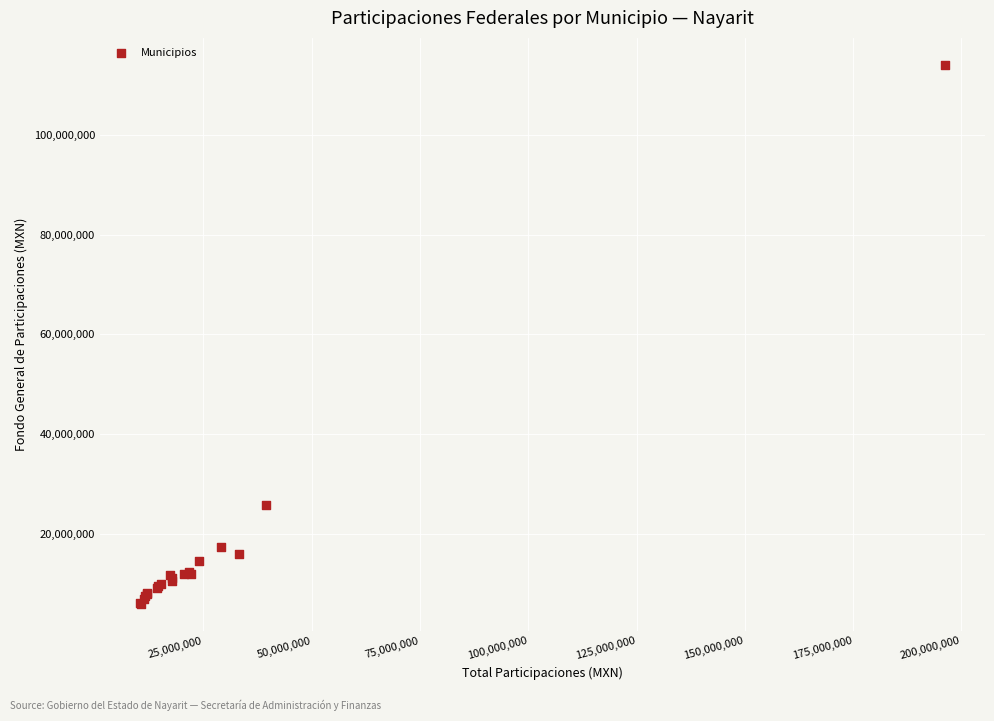

What Y value in the scatter plot is closest to 60007052?

25708891.8